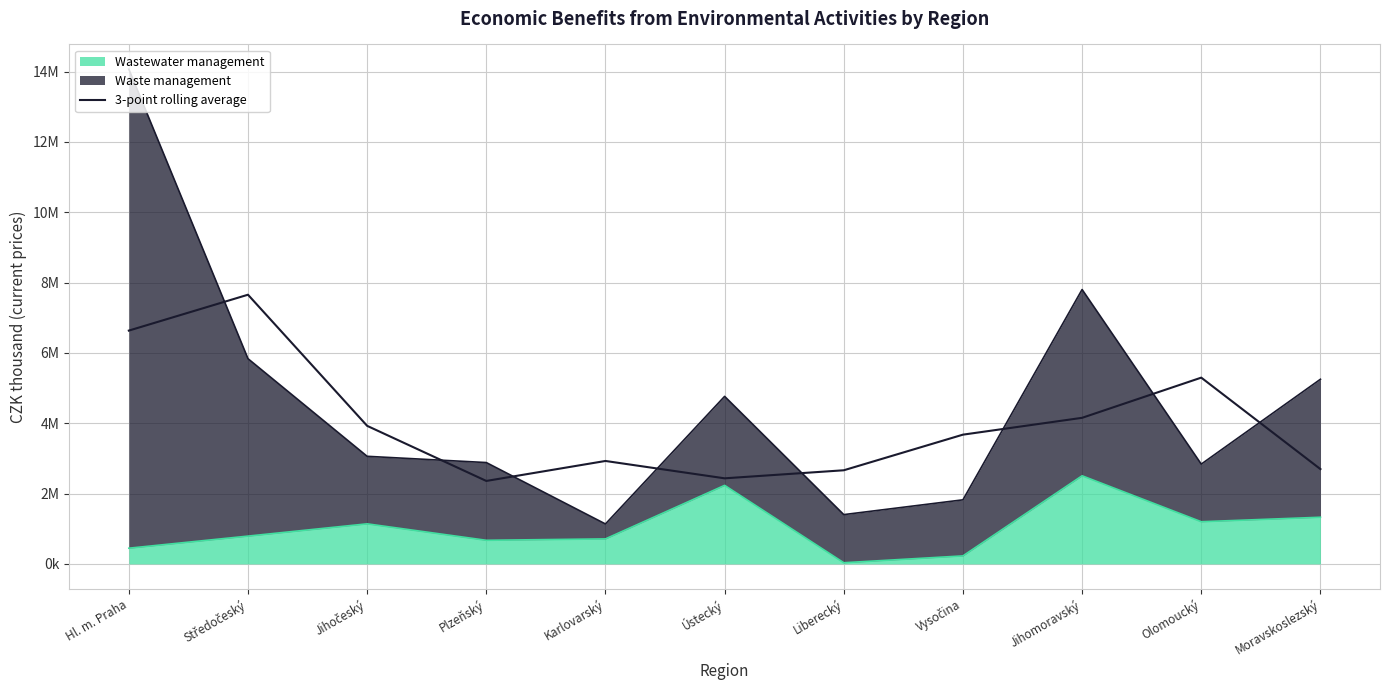

At which category does the data reach its first local peak?

Středočeský